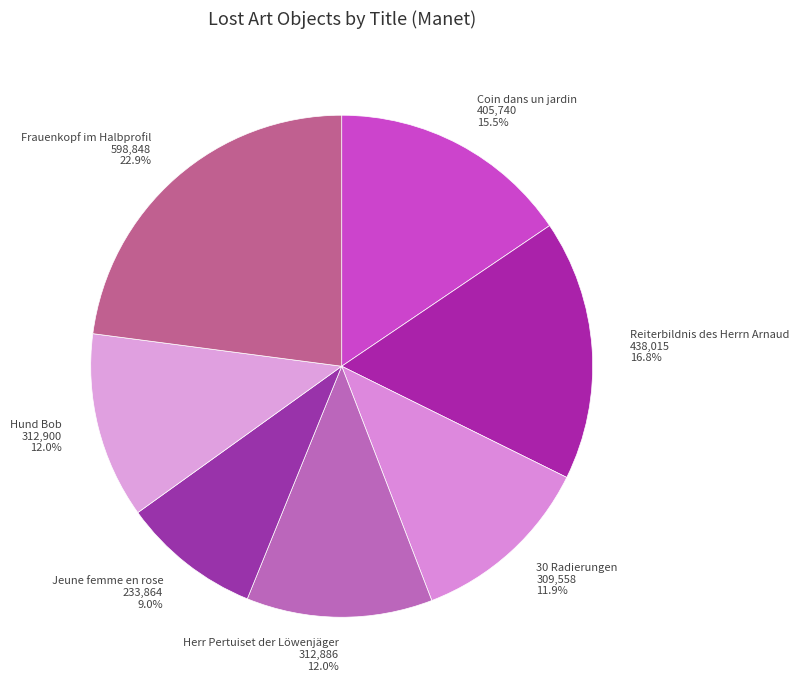

What is the ratio of the value at Hund Bob to the value at Frauenkopf im Halbprofil?

0.5